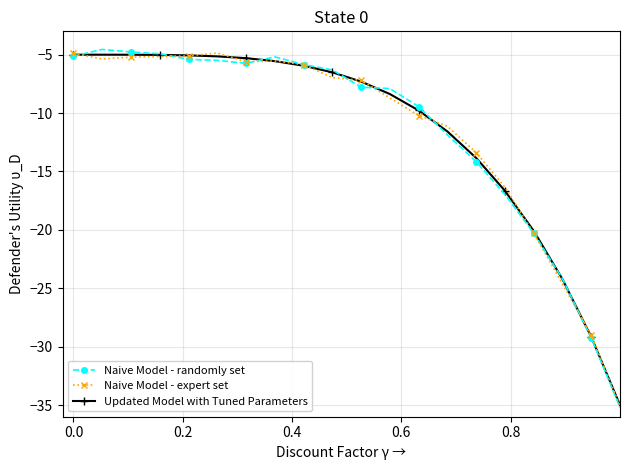

What is the maximum value for Naive Model - expert set?

-4.9